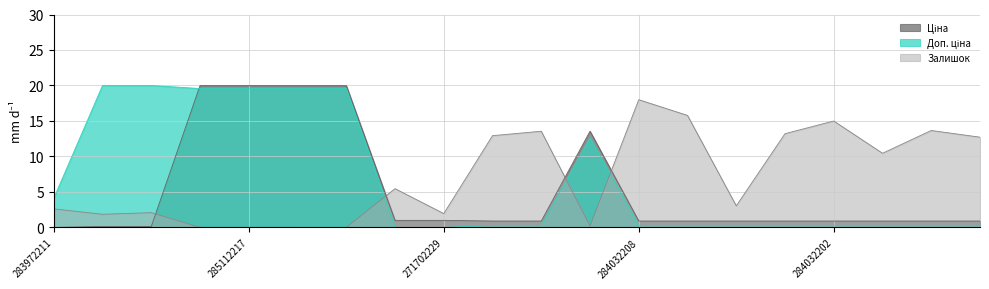

What is the difference between the maximum and minimum values in the Залишок series?

18.0